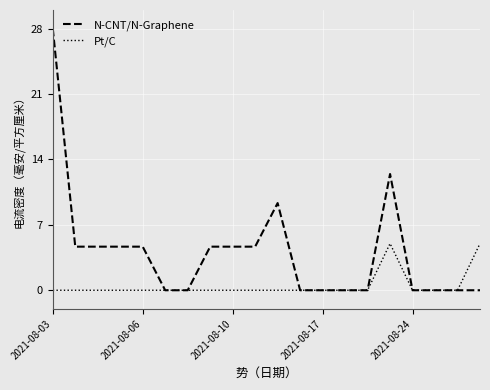

What is the highest value of the Pt/C series?

5.0